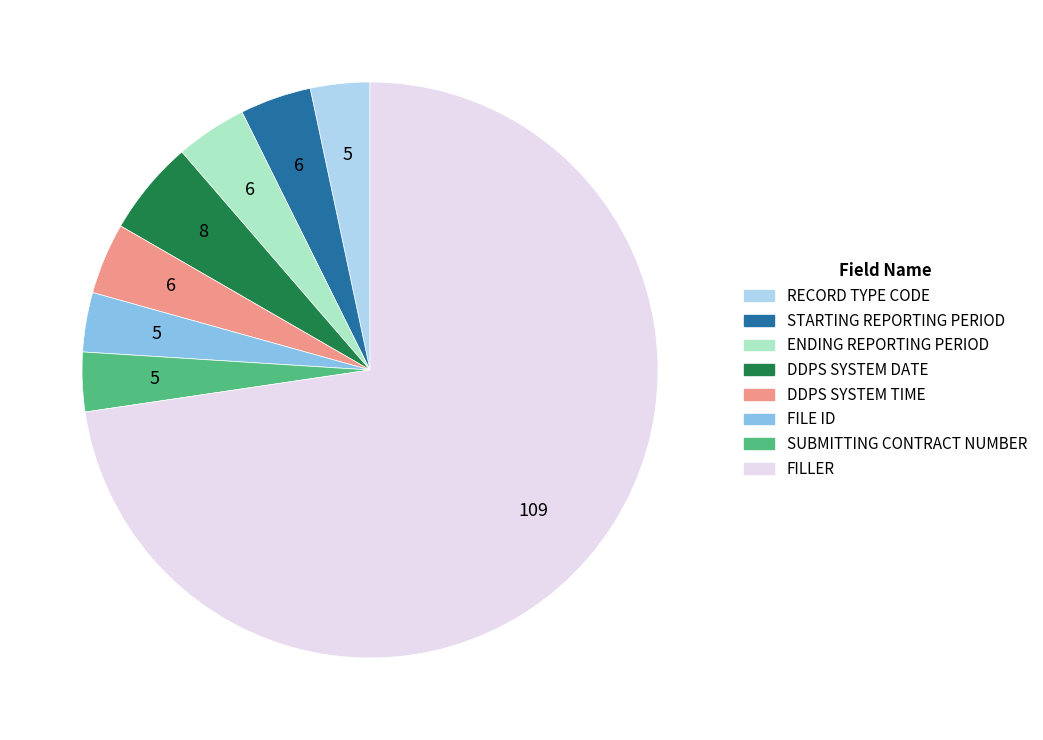

Is it true that DDPS SYSTEM DATE is 5% of the pie?

True